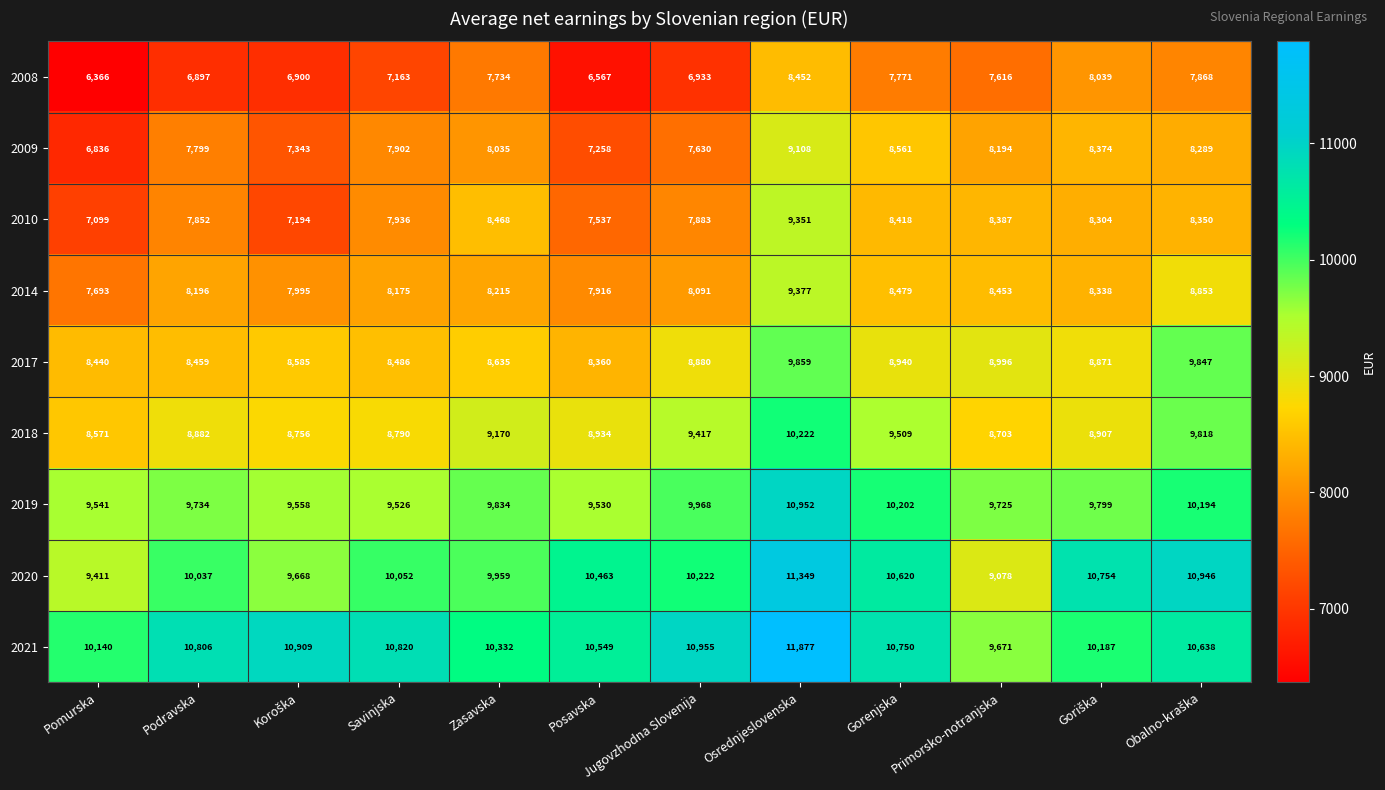

At which category does the chart reach its peak across all series?

Osrednjeslovenska